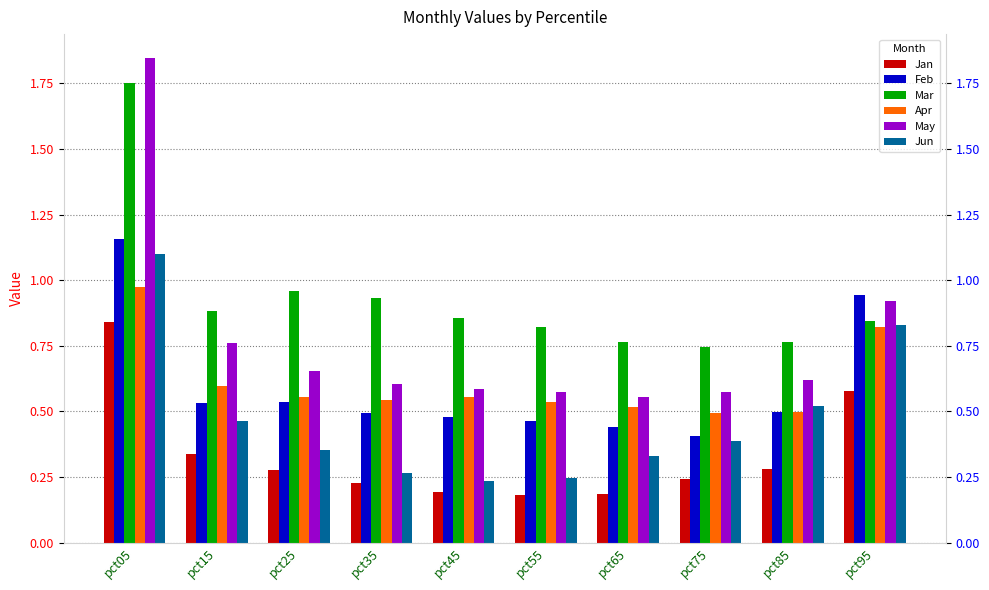

What is the sum of the Jun values at pct55 and pct45?

0.5